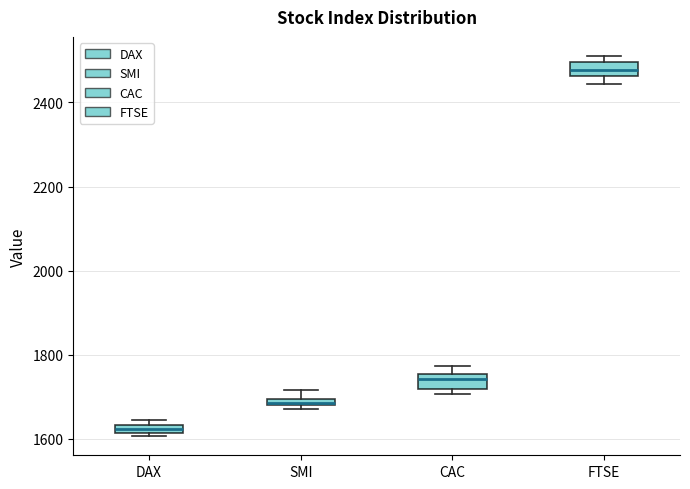

Where is the lower edge of the box for DAX on the y-axis? The values are not printed on the chart, so give them approximately, as read against the axis.

1620